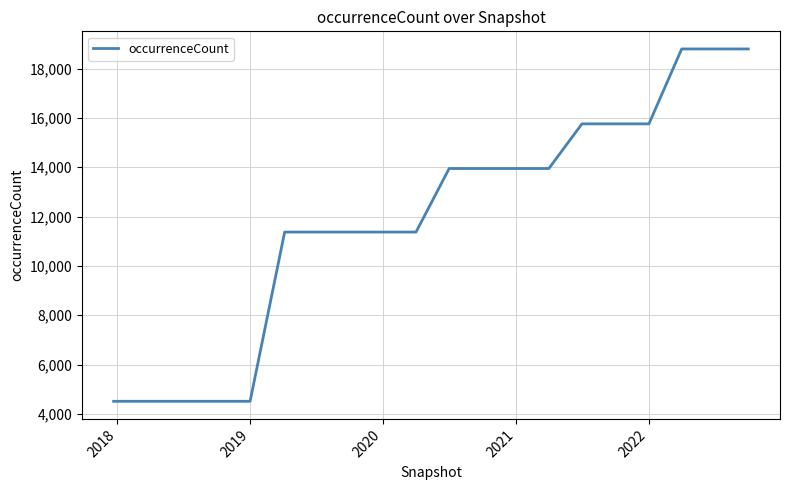

What is the difference between the maximum and minimum values?

14287